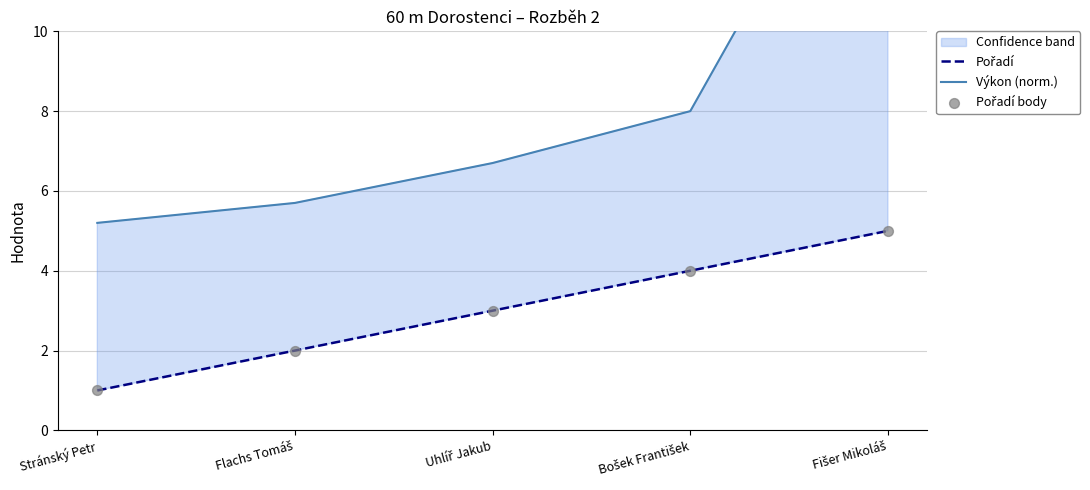

What is the total value across all series at Flachs Tomáš?

9.7